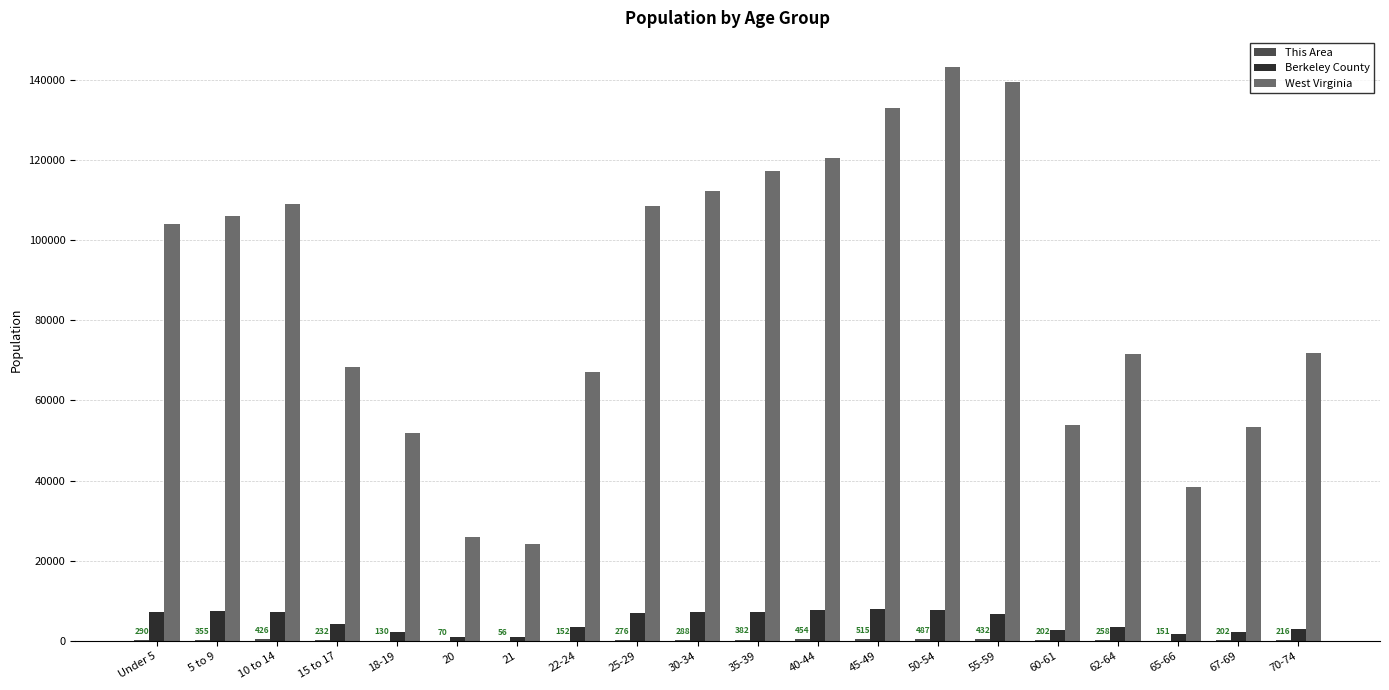

Is the value of West Virginia at 25-29 greater than the value of Berkeley County at 60-61?

Yes